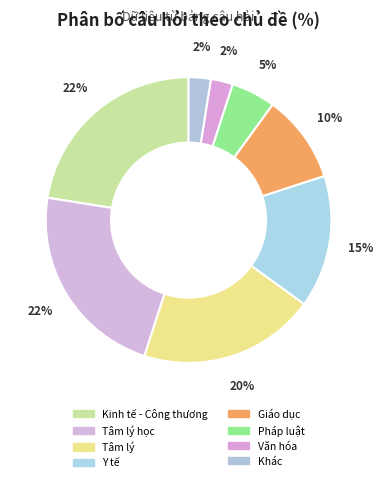

Count the number of slices in the pie.

8